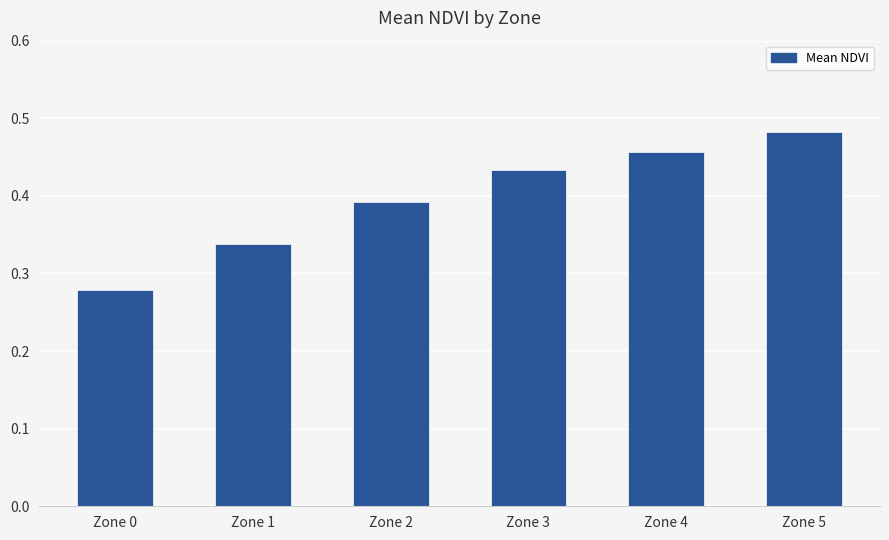

True or false: the data shows 0.8 at Zone 5.

False